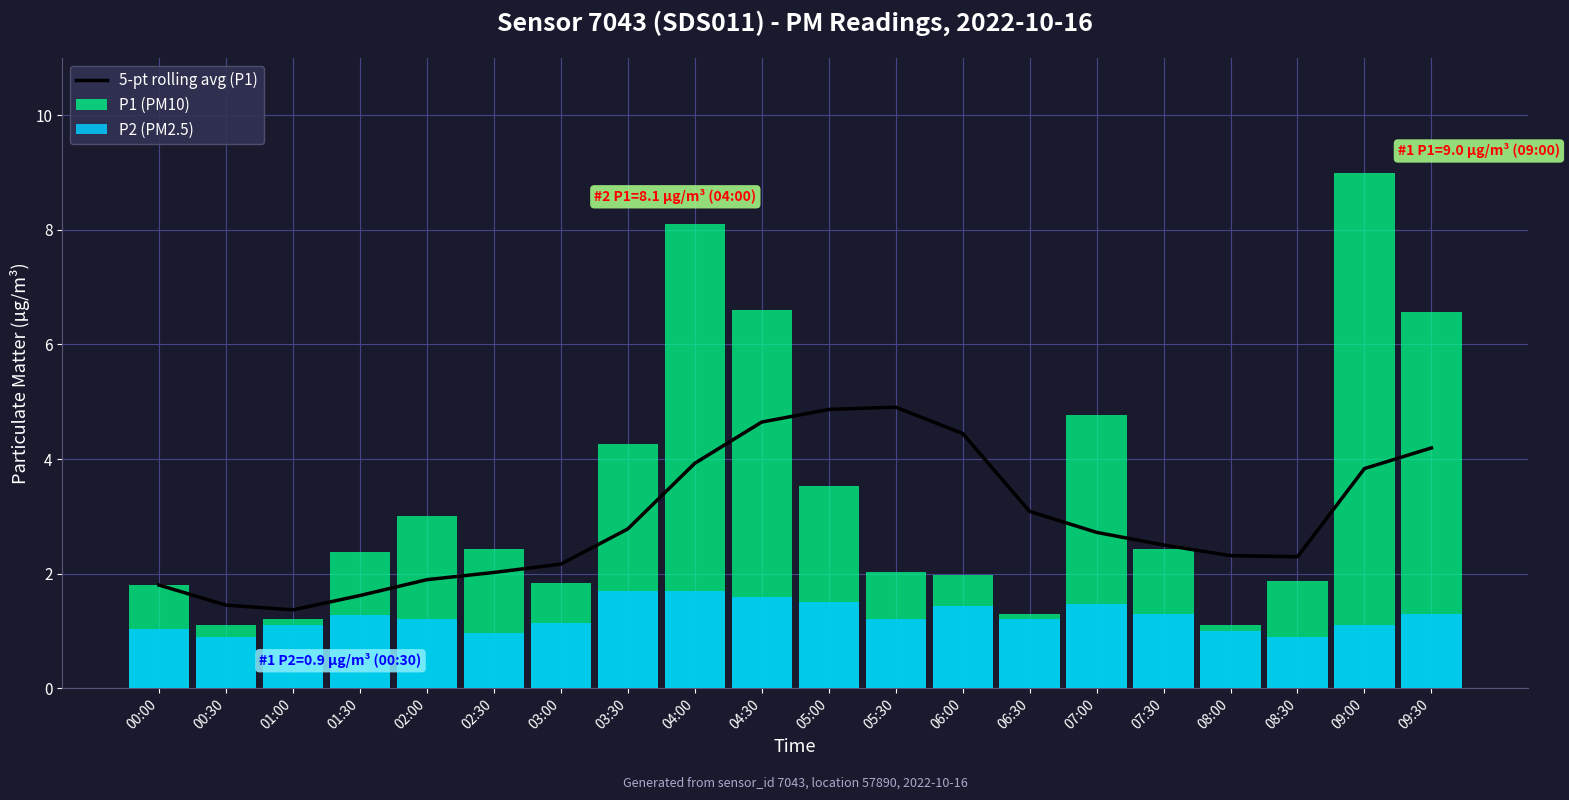

At which label is P2 (PM2.5) closest to 1?

08:00